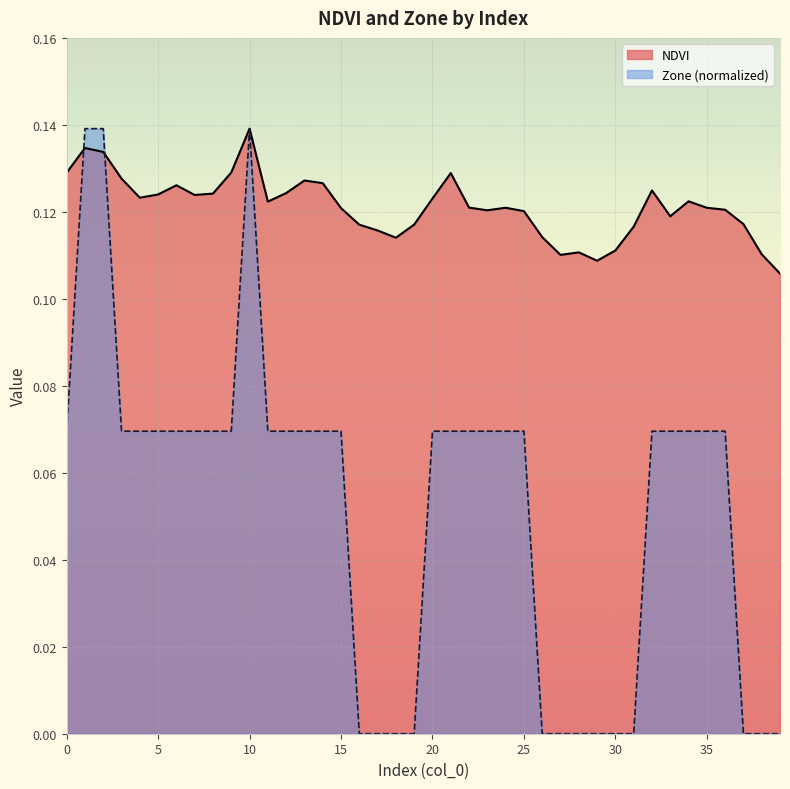

Which series has the largest range (max minus min)?

Zone (normalized)